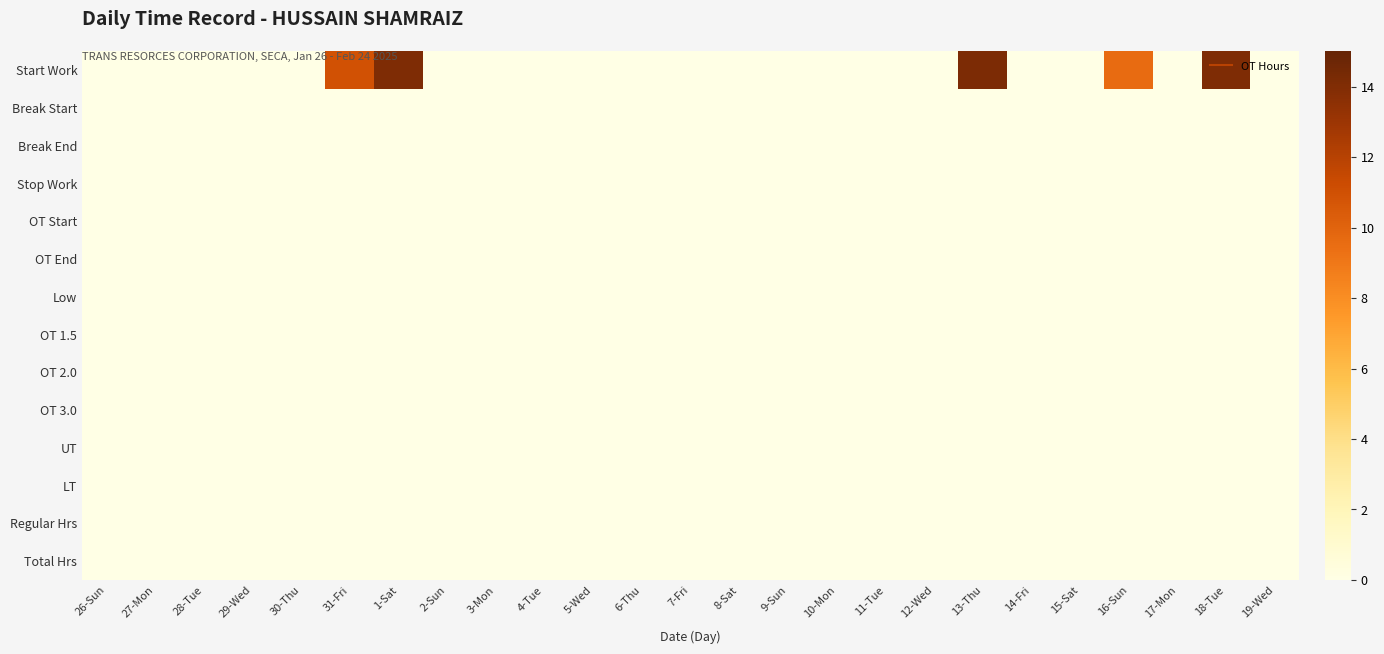

Reading right to left, transcribe all the data shown in this chart.

Start Work: 19-Wed=0.0	18-Tue=14.1	17-Mon=0.0	16-Sun=9.6	15-Sat=0.0	14-Fri=0.0	13-Thu=14.1	12-Wed=0.0	11-Tue=0.0	10-Mon=0.0	9-Sun=0.0	8-Sat=0.0	7-Fri=0.0	6-Thu=0.0	5-Wed=0.0	4-Tue=0.0	3-Mon=0.0	2-Sun=0.0	1-Sat=14.1	31-Fri=10.9	30-Thu=0.0	29-Wed=0.0	28-Tue=0.0	27-Mon=0.0	26-Sun=0.0
Break Start: 19-Wed=0.0	18-Tue=0.0	17-Mon=0.0	16-Sun=0.0	15-Sat=0.0	14-Fri=0.0	13-Thu=0.0	12-Wed=0.0	11-Tue=0.0	10-Mon=0.0	9-Sun=0.0	8-Sat=0.0	7-Fri=0.0	6-Thu=0.0	5-Wed=0.0	4-Tue=0.0	3-Mon=0.0	2-Sun=0.0	1-Sat=0.0	31-Fri=0.0	30-Thu=0.0	29-Wed=0.0	28-Tue=0.0	27-Mon=0.0	26-Sun=0.0
Break End: 19-Wed=0.0	18-Tue=0.0	17-Mon=0.0	16-Sun=0.0	15-Sat=0.0	14-Fri=0.0	13-Thu=0.0	12-Wed=0.0	11-Tue=0.0	10-Mon=0.0	9-Sun=0.0	8-Sat=0.0	7-Fri=0.0	6-Thu=0.0	5-Wed=0.0	4-Tue=0.0	3-Mon=0.0	2-Sun=0.0	1-Sat=0.0	31-Fri=0.0	30-Thu=0.0	29-Wed=0.0	28-Tue=0.0	27-Mon=0.0	26-Sun=0.0
Stop Work: 19-Wed=0.0	18-Tue=0.0	17-Mon=0.0	16-Sun=0.0	15-Sat=0.0	14-Fri=0.0	13-Thu=0.0	12-Wed=0.0	11-Tue=0.0	10-Mon=0.0	9-Sun=0.0	8-Sat=0.0	7-Fri=0.0	6-Thu=0.0	5-Wed=0.0	4-Tue=0.0	3-Mon=0.0	2-Sun=0.0	1-Sat=0.0	31-Fri=0.0	30-Thu=0.0	29-Wed=0.0	28-Tue=0.0	27-Mon=0.0	26-Sun=0.0
OT Start: 19-Wed=0.0	18-Tue=0.0	17-Mon=0.0	16-Sun=0.0	15-Sat=0.0	14-Fri=0.0	13-Thu=0.0	12-Wed=0.0	11-Tue=0.0	10-Mon=0.0	9-Sun=0.0	8-Sat=0.0	7-Fri=0.0	6-Thu=0.0	5-Wed=0.0	4-Tue=0.0	3-Mon=0.0	2-Sun=0.0	1-Sat=0.0	31-Fri=0.0	30-Thu=0.0	29-Wed=0.0	28-Tue=0.0	27-Mon=0.0	26-Sun=0.0
OT End: 19-Wed=0.0	18-Tue=0.0	17-Mon=0.0	16-Sun=0.0	15-Sat=0.0	14-Fri=0.0	13-Thu=0.0	12-Wed=0.0	11-Tue=0.0	10-Mon=0.0	9-Sun=0.0	8-Sat=0.0	7-Fri=0.0	6-Thu=0.0	5-Wed=0.0	4-Tue=0.0	3-Mon=0.0	2-Sun=0.0	1-Sat=0.0	31-Fri=0.0	30-Thu=0.0	29-Wed=0.0	28-Tue=0.0	27-Mon=0.0	26-Sun=0.0
Low: 19-Wed=0.0	18-Tue=0.0	17-Mon=0.0	16-Sun=0.0	15-Sat=0.0	14-Fri=0.0	13-Thu=0.0	12-Wed=0.0	11-Tue=0.0	10-Mon=0.0	9-Sun=0.0	8-Sat=0.0	7-Fri=0.0	6-Thu=0.0	5-Wed=0.0	4-Tue=0.0	3-Mon=0.0	2-Sun=0.0	1-Sat=0.0	31-Fri=0.0	30-Thu=0.0	29-Wed=0.0	28-Tue=0.0	27-Mon=0.0	26-Sun=0.0
OT 1.5: 19-Wed=0.0	18-Tue=0.0	17-Mon=0.0	16-Sun=0.0	15-Sat=0.0	14-Fri=0.0	13-Thu=0.0	12-Wed=0.0	11-Tue=0.0	10-Mon=0.0	9-Sun=0.0	8-Sat=0.0	7-Fri=0.0	6-Thu=0.0	5-Wed=0.0	4-Tue=0.0	3-Mon=0.0	2-Sun=0.0	1-Sat=0.0	31-Fri=0.0	30-Thu=0.0	29-Wed=0.0	28-Tue=0.0	27-Mon=0.0	26-Sun=0.0
OT 2.0: 19-Wed=0.0	18-Tue=0.0	17-Mon=0.0	16-Sun=0.0	15-Sat=0.0	14-Fri=0.0	13-Thu=0.0	12-Wed=0.0	11-Tue=0.0	10-Mon=0.0	9-Sun=0.0	8-Sat=0.0	7-Fri=0.0	6-Thu=0.0	5-Wed=0.0	4-Tue=0.0	3-Mon=0.0	2-Sun=0.0	1-Sat=0.0	31-Fri=0.0	30-Thu=0.0	29-Wed=0.0	28-Tue=0.0	27-Mon=0.0	26-Sun=0.0
OT 3.0: 19-Wed=0.0	18-Tue=0.0	17-Mon=0.0	16-Sun=0.0	15-Sat=0.0	14-Fri=0.0	13-Thu=0.0	12-Wed=0.0	11-Tue=0.0	10-Mon=0.0	9-Sun=0.0	8-Sat=0.0	7-Fri=0.0	6-Thu=0.0	5-Wed=0.0	4-Tue=0.0	3-Mon=0.0	2-Sun=0.0	1-Sat=0.0	31-Fri=0.0	30-Thu=0.0	29-Wed=0.0	28-Tue=0.0	27-Mon=0.0	26-Sun=0.0
UT: 19-Wed=0.0	18-Tue=0.0	17-Mon=0.0	16-Sun=0.0	15-Sat=0.0	14-Fri=0.0	13-Thu=0.0	12-Wed=0.0	11-Tue=0.0	10-Mon=0.0	9-Sun=0.0	8-Sat=0.0	7-Fri=0.0	6-Thu=0.0	5-Wed=0.0	4-Tue=0.0	3-Mon=0.0	2-Sun=0.0	1-Sat=0.0	31-Fri=0.0	30-Thu=0.0	29-Wed=0.0	28-Tue=0.0	27-Mon=0.0	26-Sun=0.0
LT: 19-Wed=0.0	18-Tue=0.0	17-Mon=0.0	16-Sun=0.0	15-Sat=0.0	14-Fri=0.0	13-Thu=0.0	12-Wed=0.0	11-Tue=0.0	10-Mon=0.0	9-Sun=0.0	8-Sat=0.0	7-Fri=0.0	6-Thu=0.0	5-Wed=0.0	4-Tue=0.0	3-Mon=0.0	2-Sun=0.0	1-Sat=0.0	31-Fri=0.0	30-Thu=0.0	29-Wed=0.0	28-Tue=0.0	27-Mon=0.0	26-Sun=0.0
Regular Hrs: 19-Wed=0.0	18-Tue=0.0	17-Mon=0.0	16-Sun=0.0	15-Sat=0.0	14-Fri=0.0	13-Thu=0.0	12-Wed=0.0	11-Tue=0.0	10-Mon=0.0	9-Sun=0.0	8-Sat=0.0	7-Fri=0.0	6-Thu=0.0	5-Wed=0.0	4-Tue=0.0	3-Mon=0.0	2-Sun=0.0	1-Sat=0.0	31-Fri=0.0	30-Thu=0.0	29-Wed=0.0	28-Tue=0.0	27-Mon=0.0	26-Sun=0.0
Total Hrs: 19-Wed=0.0	18-Tue=0.0	17-Mon=0.0	16-Sun=0.0	15-Sat=0.0	14-Fri=0.0	13-Thu=0.0	12-Wed=0.0	11-Tue=0.0	10-Mon=0.0	9-Sun=0.0	8-Sat=0.0	7-Fri=0.0	6-Thu=0.0	5-Wed=0.0	4-Tue=0.0	3-Mon=0.0	2-Sun=0.0	1-Sat=0.0	31-Fri=0.0	30-Thu=0.0	29-Wed=0.0	28-Tue=0.0	27-Mon=0.0	26-Sun=0.0